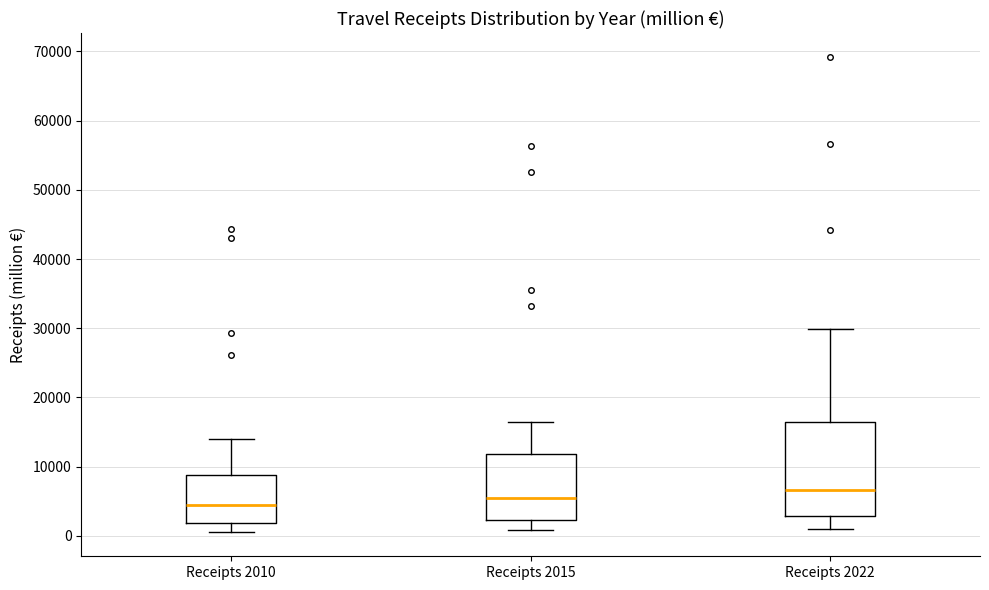

Comparing the boxes themselves (not the whiskers), which one is the tallest?

Receipts 2022